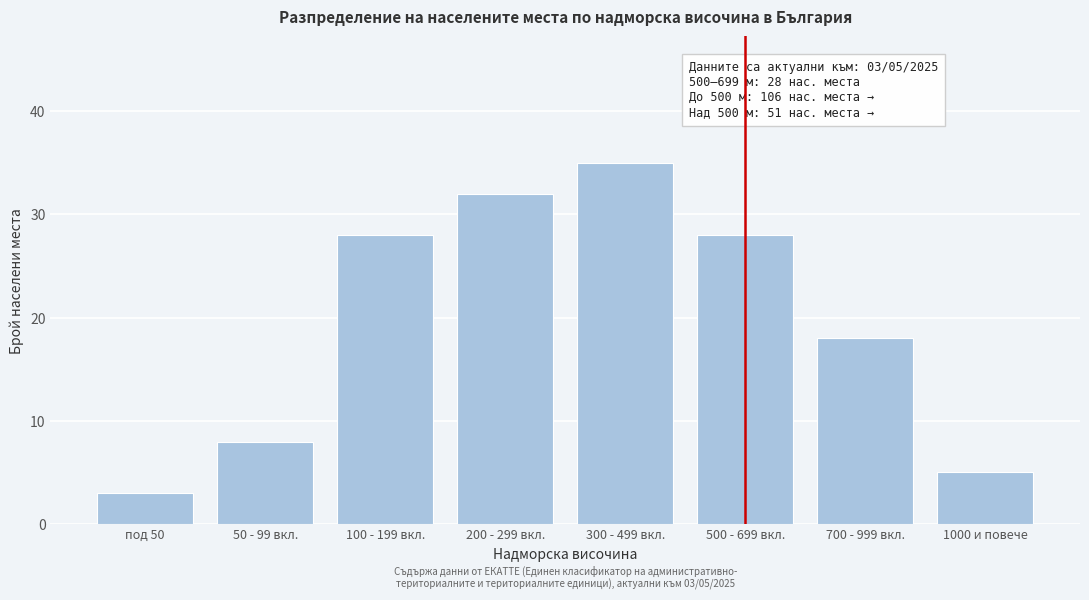

Reading left to right, list all the values displayed in this chart.

3	8	28	32	35	28	18	5